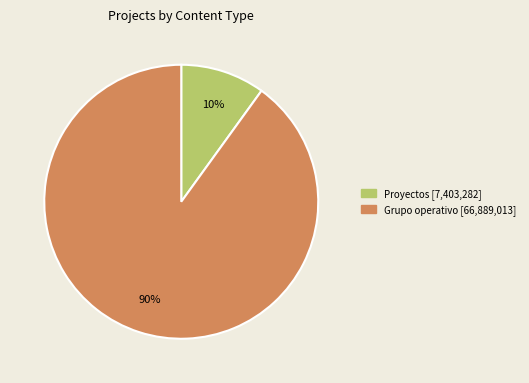

To the nearest percent, what is the difference between the largest and smallest slice percentages?

80%